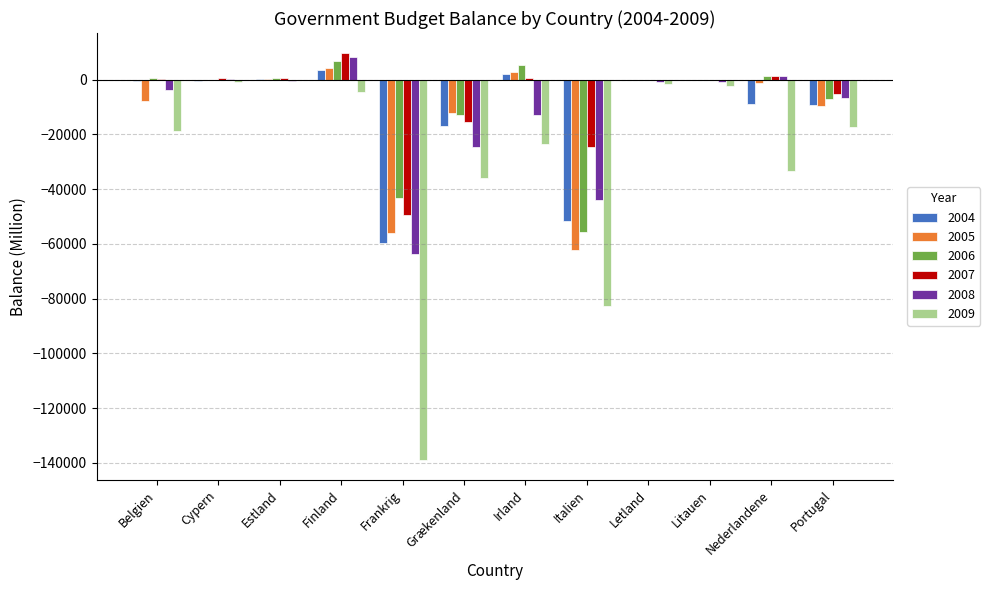

Which series changed the most between Cypern and Nederlandene?

2009